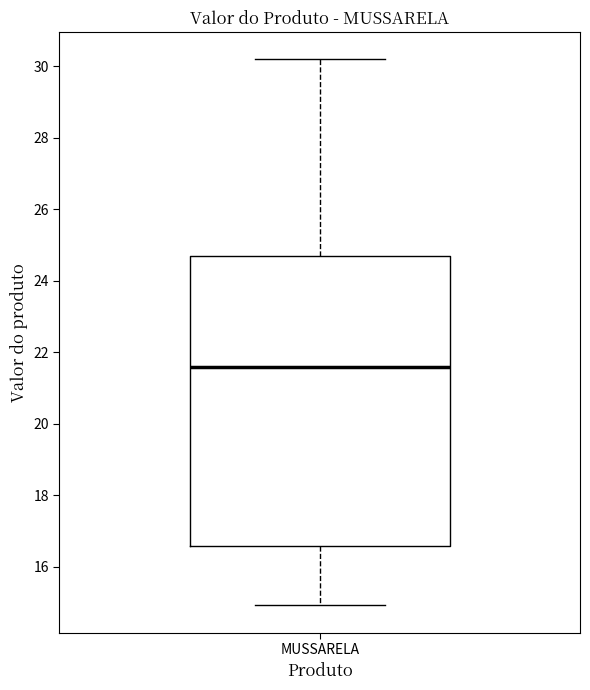

Where is the lower edge of the box for MUSSARELA on the y-axis? The values are not printed on the chart, so give them approximately, as read against the axis.

16.6